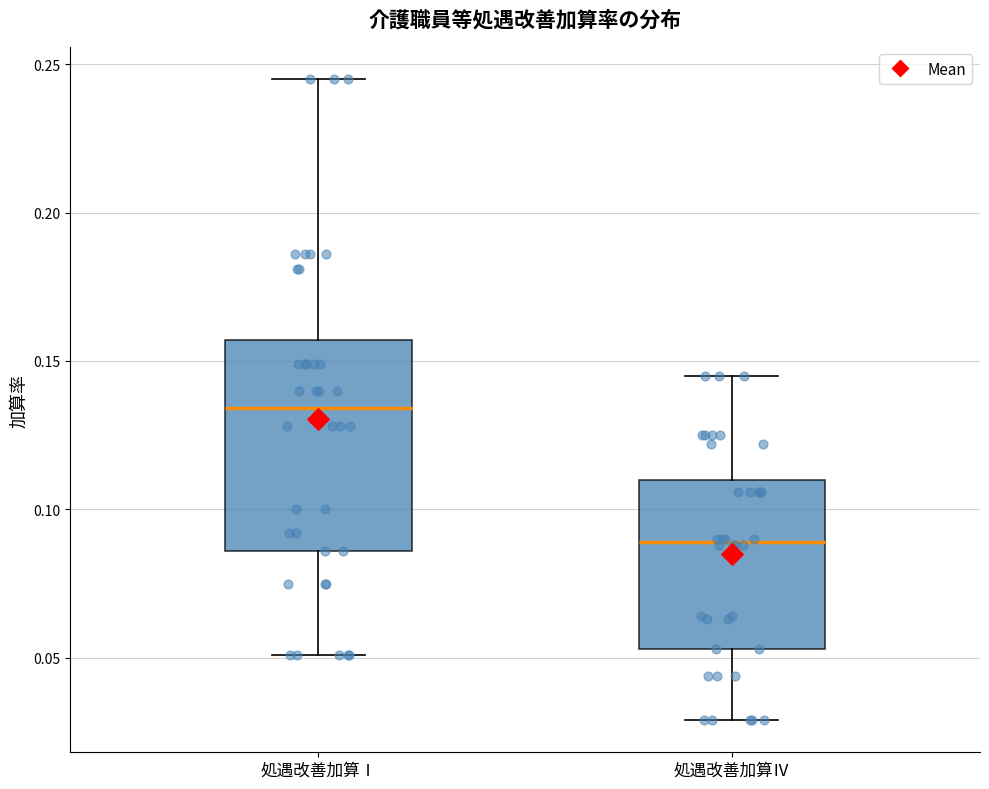

Comparing the boxes themselves (not the whiskers), which one is the tallest?

処遇改善加算Ⅰ